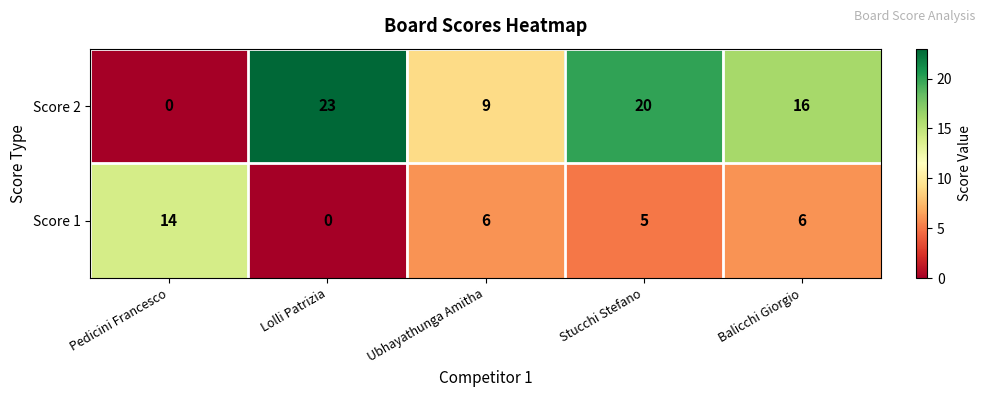

Rank the series by their average value, from lowest to highest.

Score 1, Score 2